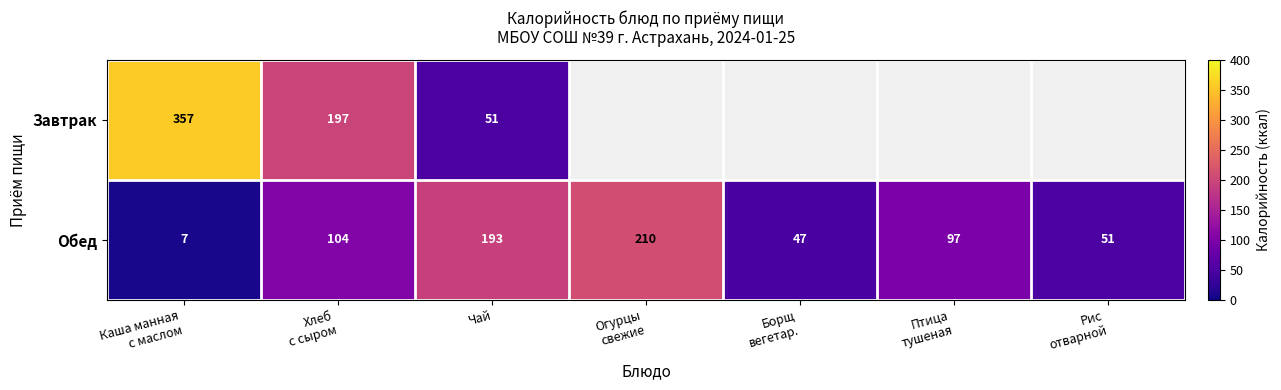

At Чай, list the series in order from smallest to largest.

Завтрак, Обед